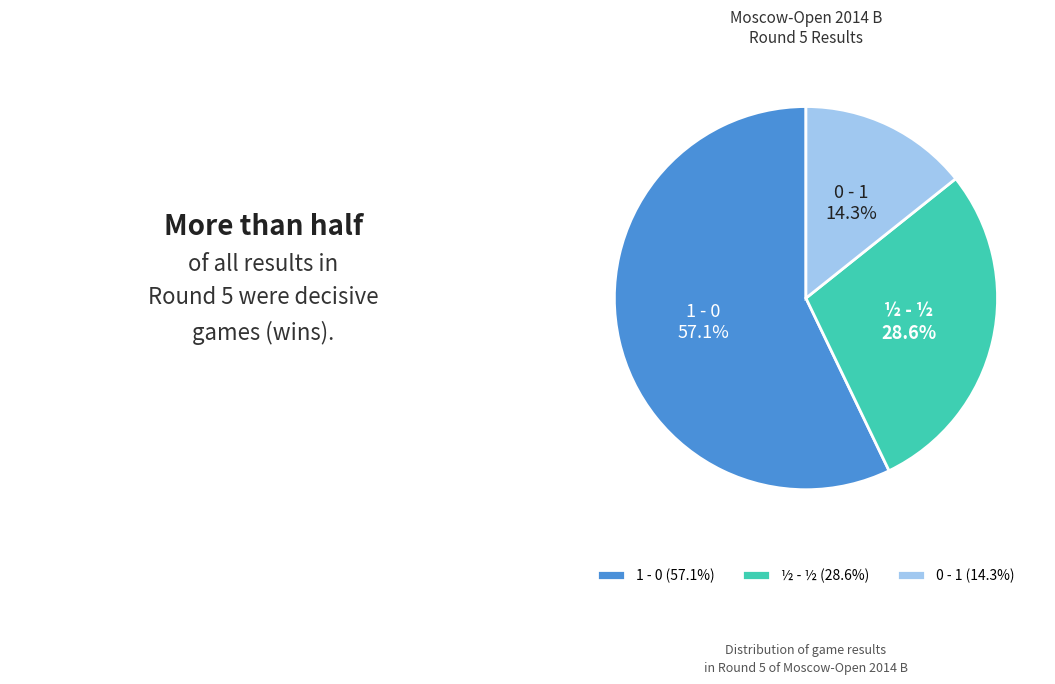

To the nearest percent, what percentage of the pie is ½ - ½?

29%